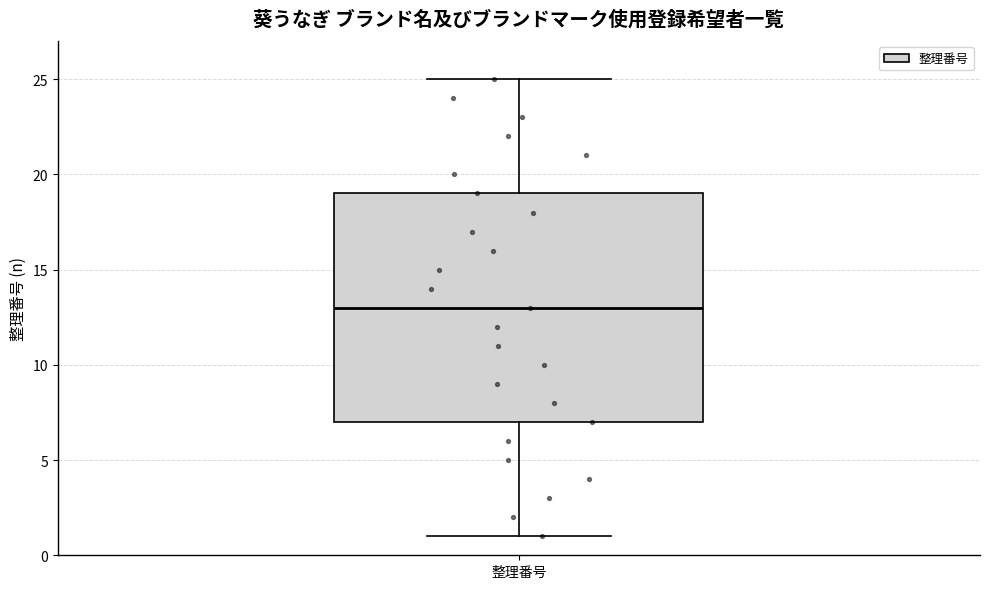

Read this box plot against the y-axis: the position of the median line, the range covered by the box, and the ends of both whiskers. The values are not printed on the chart, so give them approximately, as read against the axis.

median 13, box 7 to 19, whiskers 1 to 25